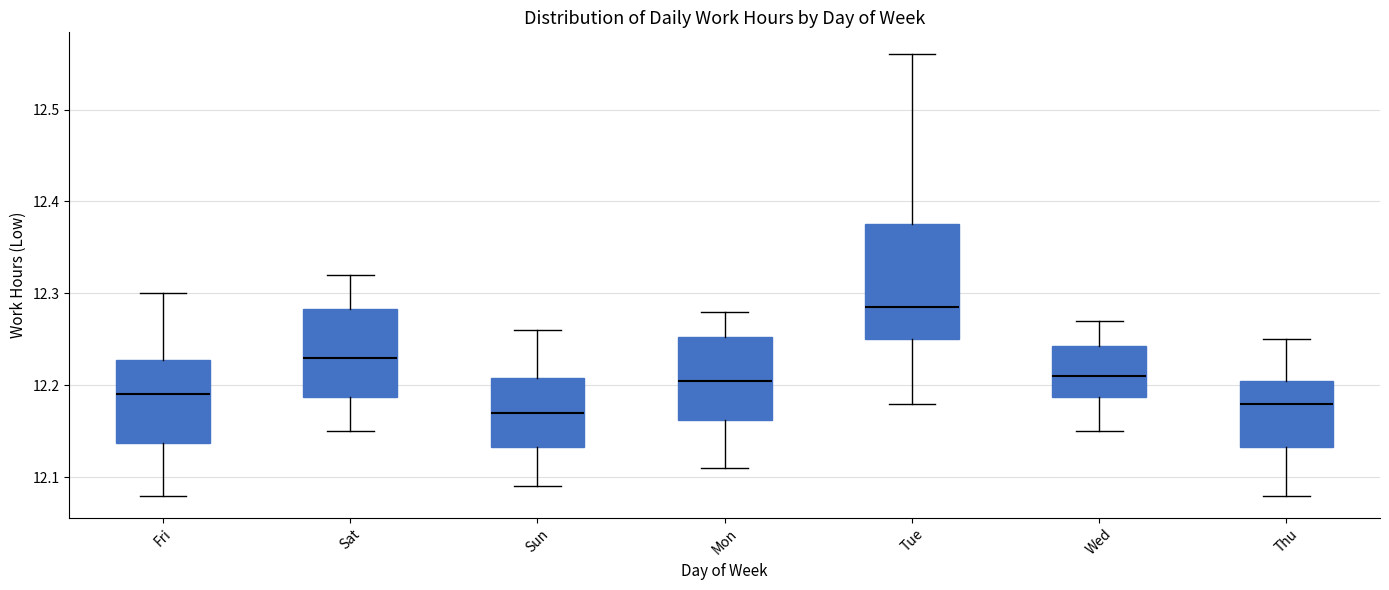

Where is the upper edge of the box for Sat on the y-axis? The values are not printed on the chart, so give them approximately, as read against the axis.

12.28